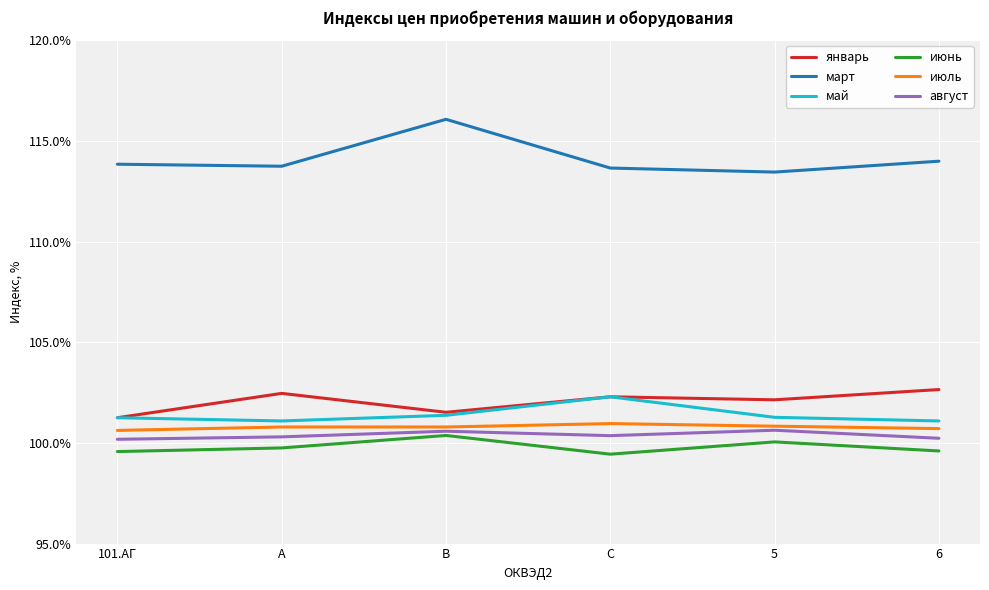

Which series has the widest spread of values?

март